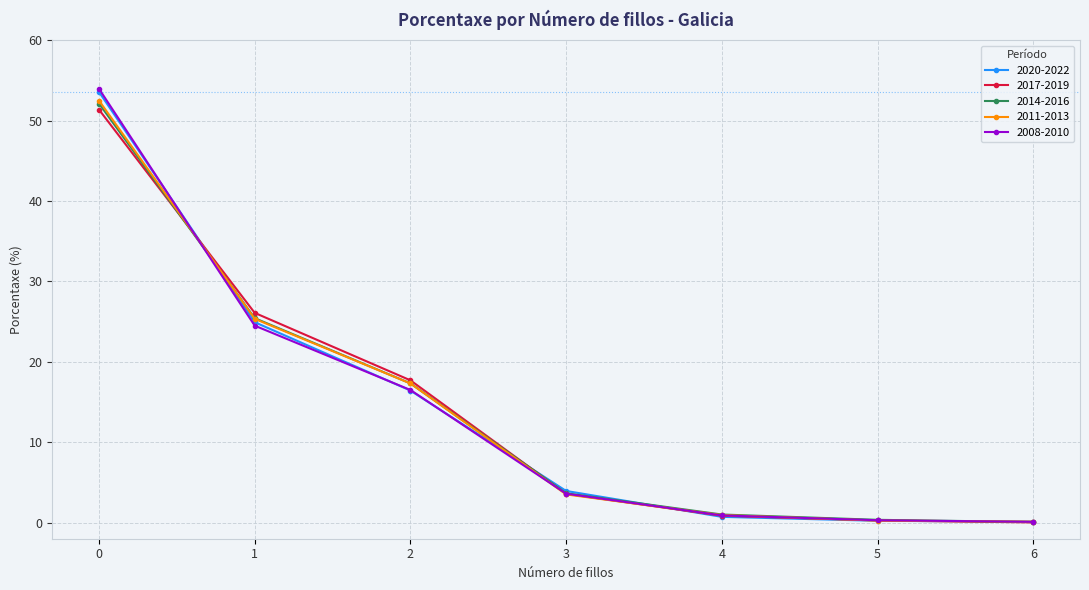

At how many categories does at least one series exceed 45?

1